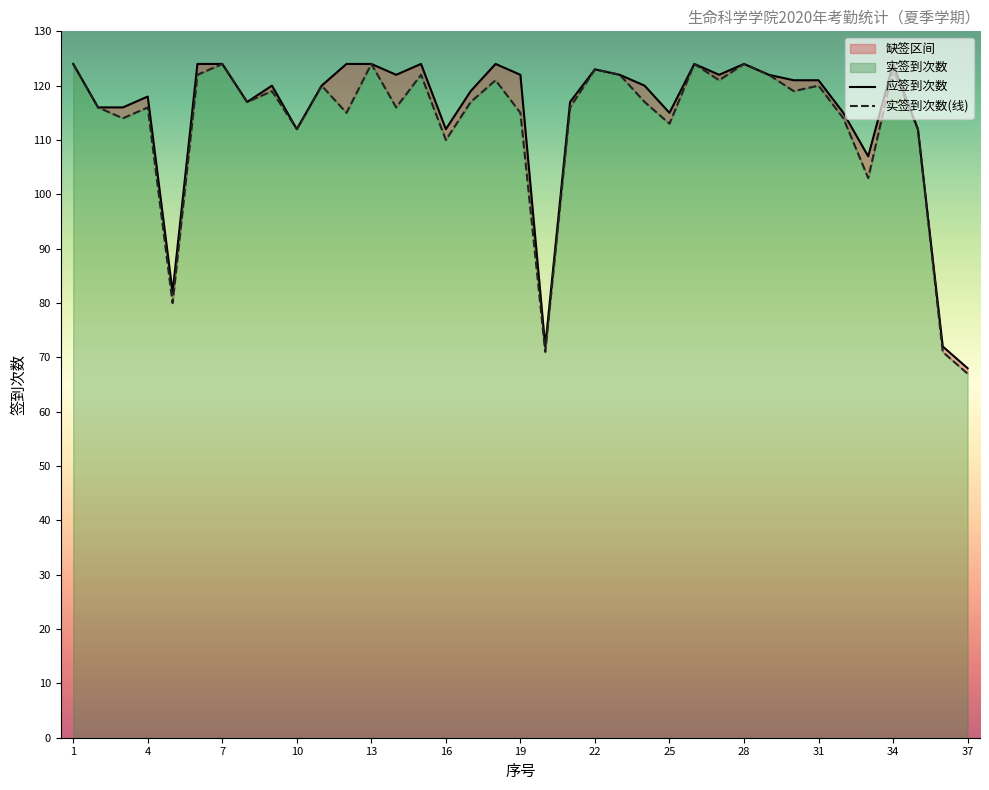

At which category is the sum across all series the highest?

1